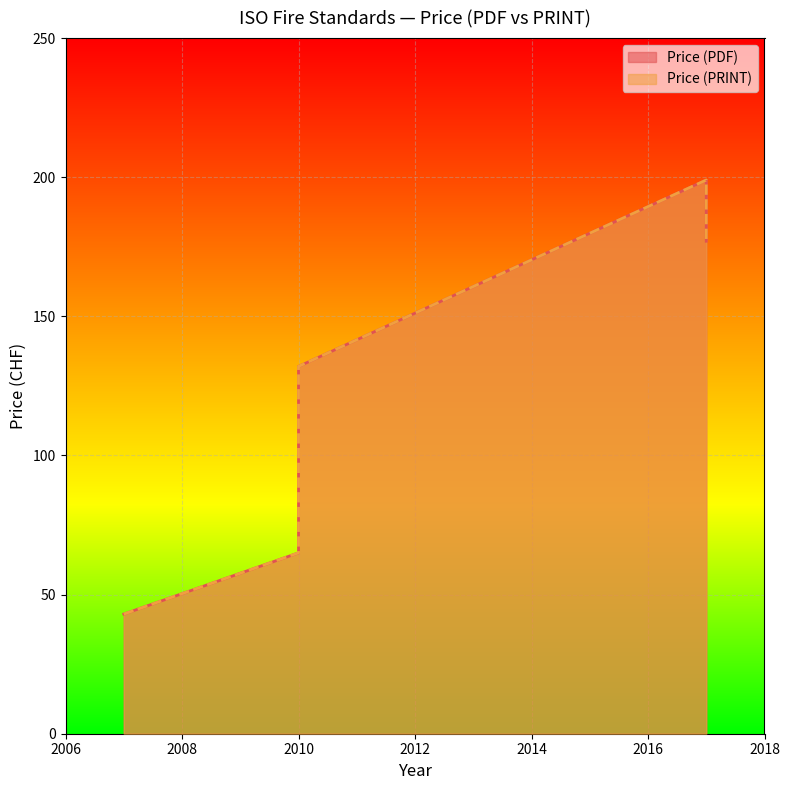

How many lines are shown in the chart?

2